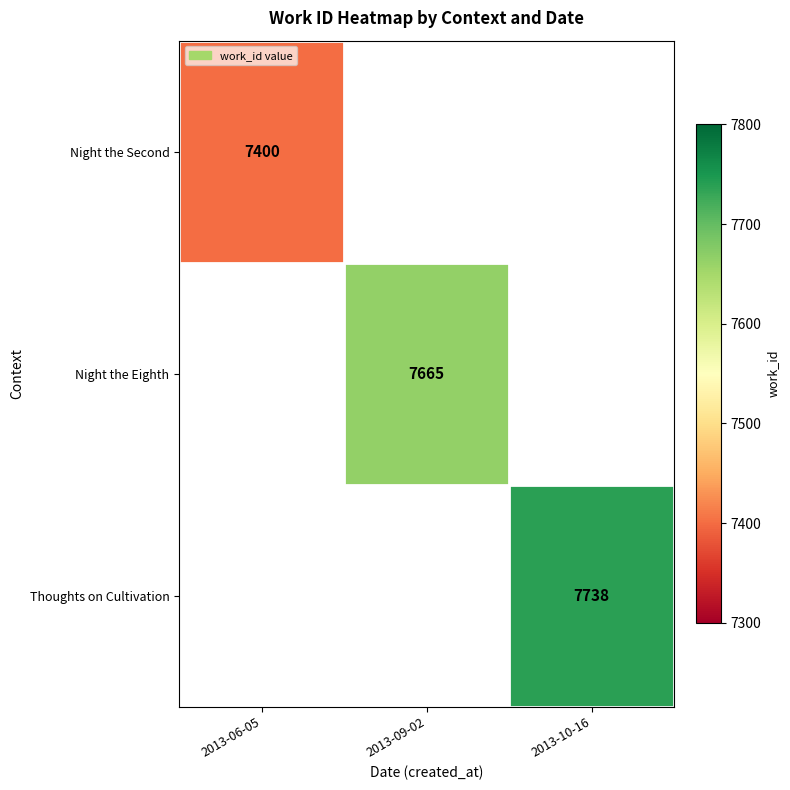

Is it true that Thoughts on Cultivation equals 7738 at 2013-10-16?

True